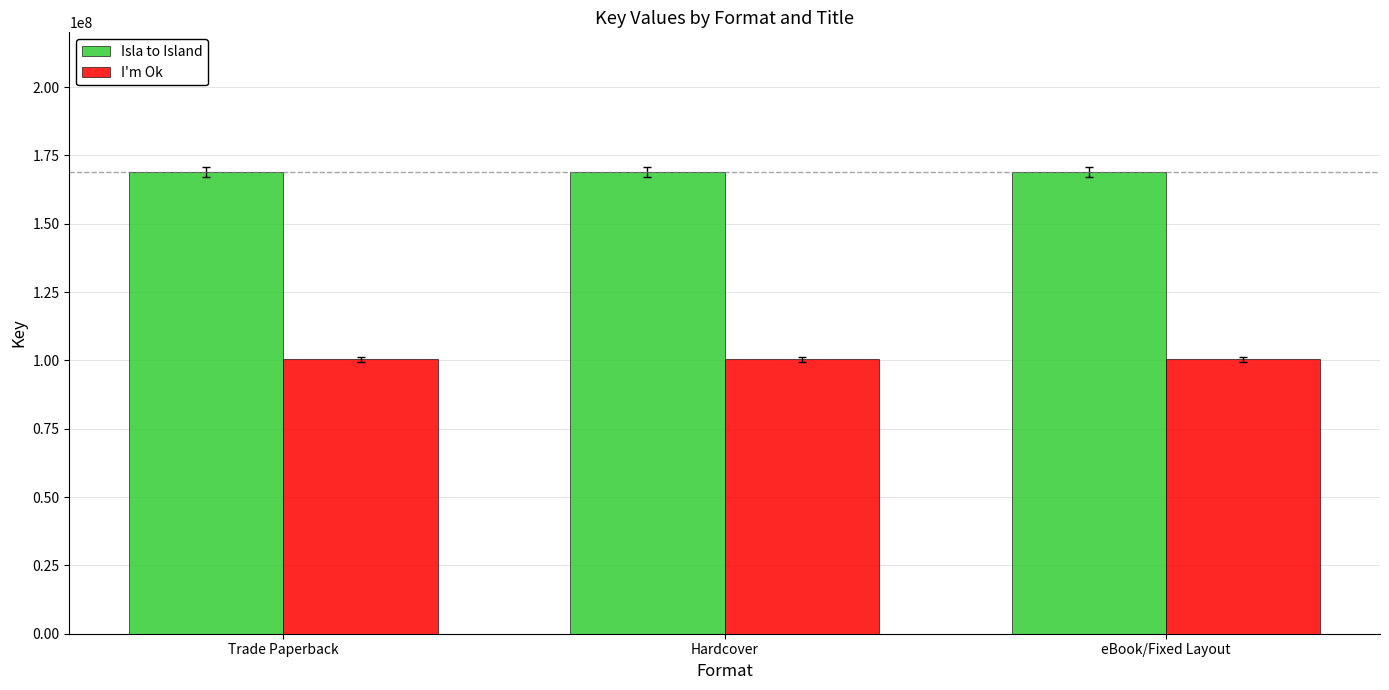

The value of Isla to Island at Hardcover is 93266078. True or false?

False